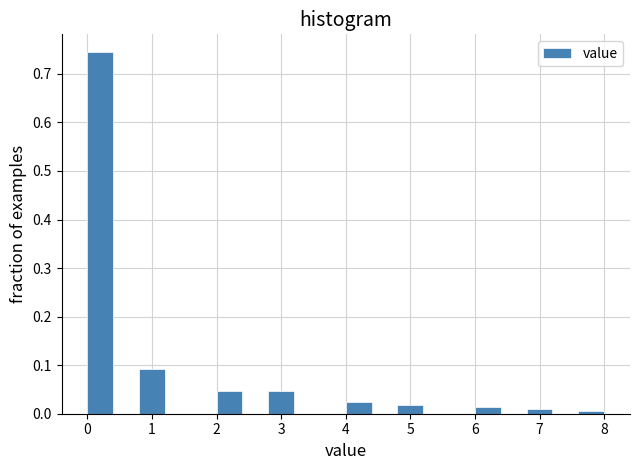

What is the height of the bar covering 2.0 to 2.4 on the x-axis? The values are not printed on the chart, so give them approximately, as read against the axis.

0.05